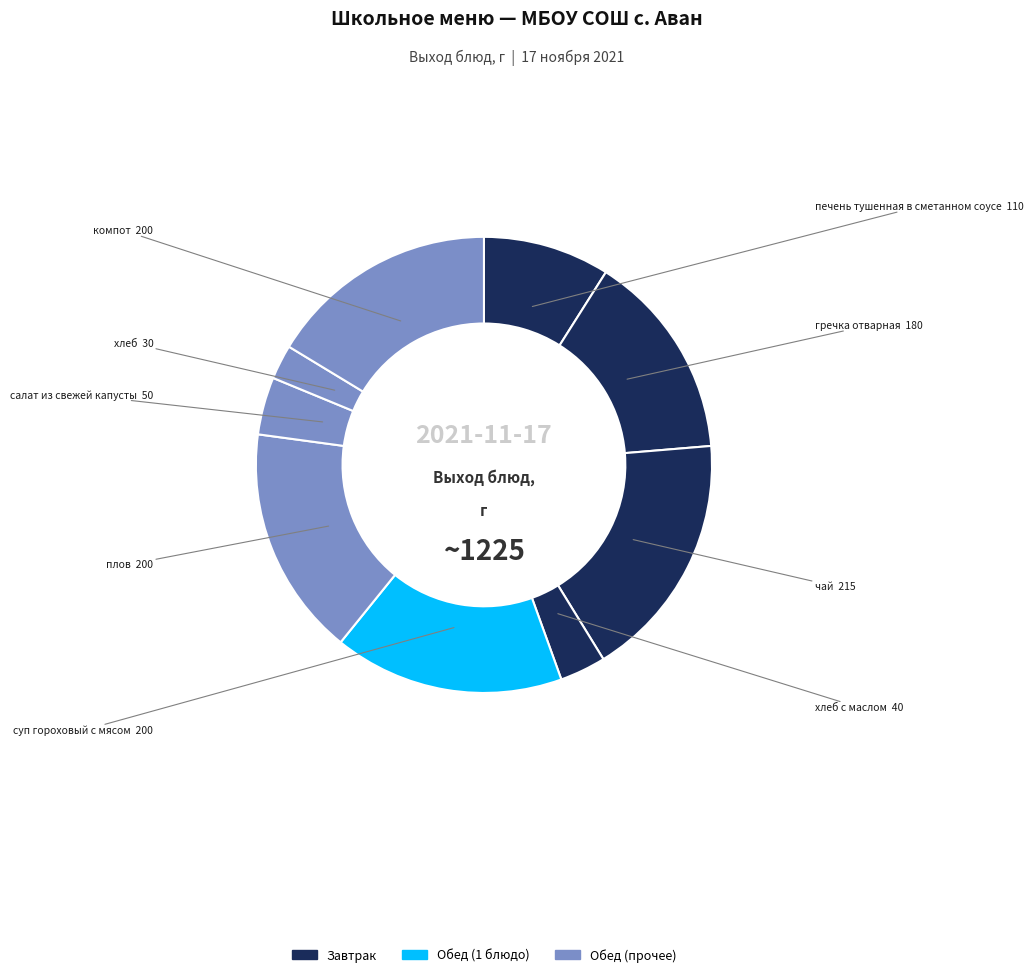

Count the number of slices in the pie.

9